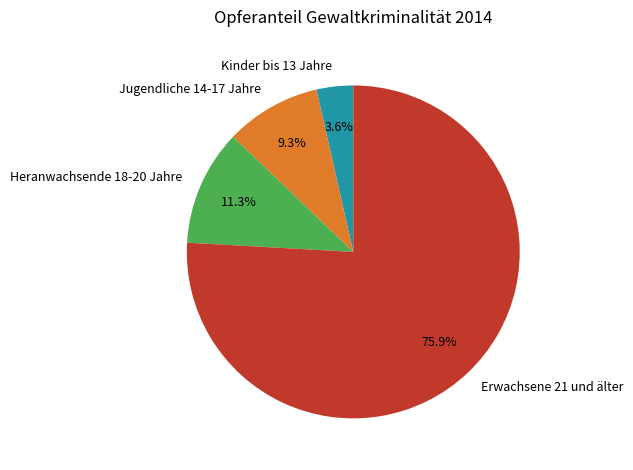

To the nearest percent, what is the combined percentage of Erwachsene 21 und älter and Heranwachsende 18-20 Jahre?

87%